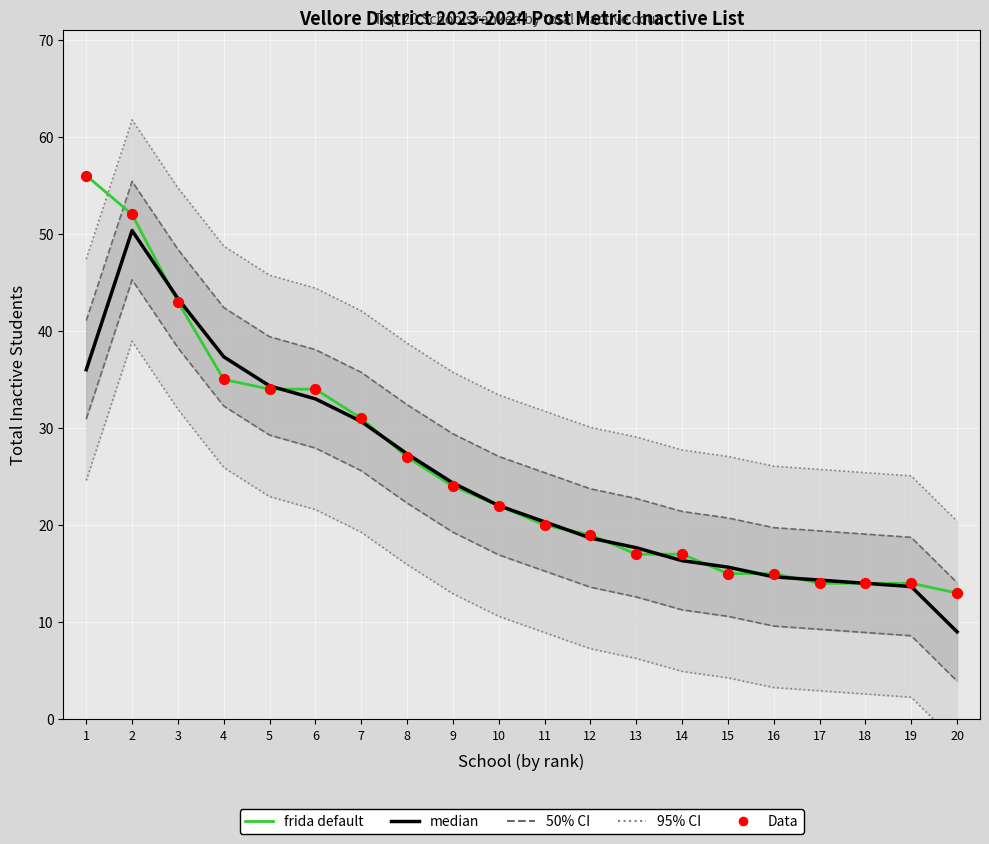

What is the total value across all series at 2?

154.3